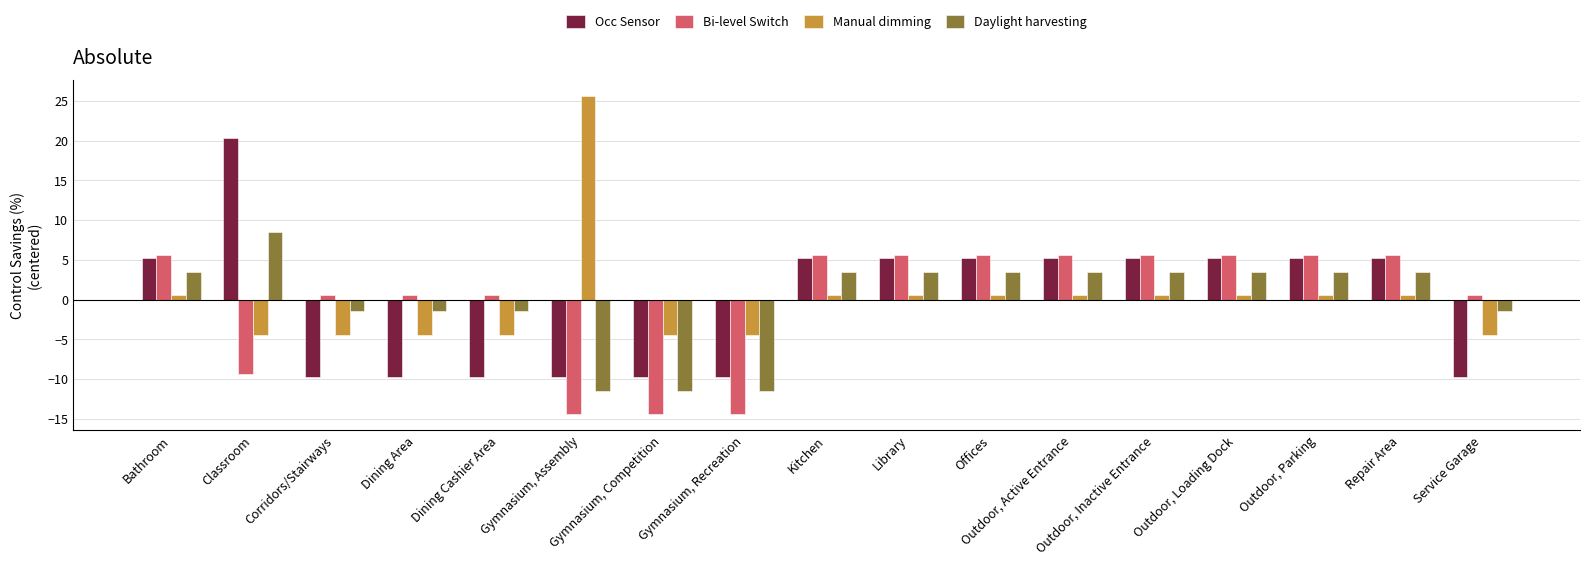

Reading left to right, list all the values displayed in this chart.

Occ Sensor: Bathroom=5.3	Classroom=20.3	Corridors/Stairways=-9.7	Dining Area=-9.7	Dining Cashier Area=-9.7	Gymnasium, Assembly=-9.7	Gymnasium, Competition=-9.7	Gymnasium, Recreation=-9.7	Kitchen=5.3	Library=5.3	Offices=5.3	Outdoor, Active Entrance=5.3	Outdoor, Inactive Entrance=5.3	Outdoor, Loading Dock=5.3	Outdoor, Parking=5.3	Repair Area=5.3	Service Garage=-9.7
Bi-level Switch: Bathroom=5.6	Classroom=-9.4	Corridors/Stairways=0.6	Dining Area=0.6	Dining Cashier Area=0.6	Gymnasium, Assembly=-14.4	Gymnasium, Competition=-14.4	Gymnasium, Recreation=-14.4	Kitchen=5.6	Library=5.6	Offices=5.6	Outdoor, Active Entrance=5.6	Outdoor, Inactive Entrance=5.6	Outdoor, Loading Dock=5.6	Outdoor, Parking=5.6	Repair Area=5.6	Service Garage=0.6
Manual dimming: Bathroom=0.6	Classroom=-4.4	Corridors/Stairways=-4.4	Dining Area=-4.4	Dining Cashier Area=-4.4	Gymnasium, Assembly=25.6	Gymnasium, Competition=-4.4	Gymnasium, Recreation=-4.4	Kitchen=0.6	Library=0.6	Offices=0.6	Outdoor, Active Entrance=0.6	Outdoor, Inactive Entrance=0.6	Outdoor, Loading Dock=0.6	Outdoor, Parking=0.6	Repair Area=0.6	Service Garage=-4.4
Daylight harvesting: Bathroom=3.5	Classroom=8.5	Corridors/Stairways=-1.5	Dining Area=-1.5	Dining Cashier Area=-1.5	Gymnasium, Assembly=-11.5	Gymnasium, Competition=-11.5	Gymnasium, Recreation=-11.5	Kitchen=3.5	Library=3.5	Offices=3.5	Outdoor, Active Entrance=3.5	Outdoor, Inactive Entrance=3.5	Outdoor, Loading Dock=3.5	Outdoor, Parking=3.5	Repair Area=3.5	Service Garage=-1.5